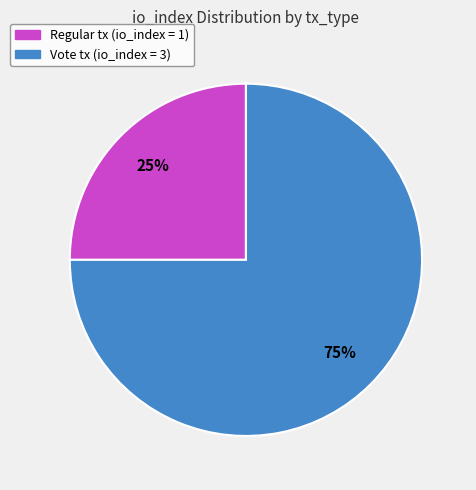

Is there any slice that represents more than half of the pie?

Yes